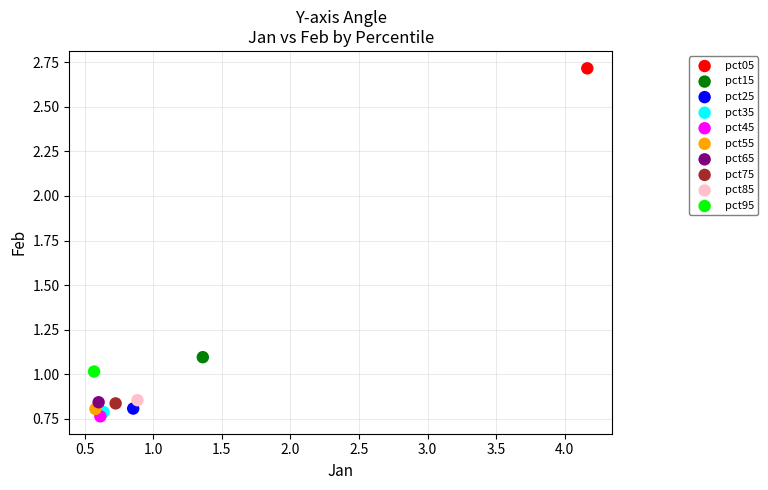

Which series reaches the minimum Y coordinate?

pct45